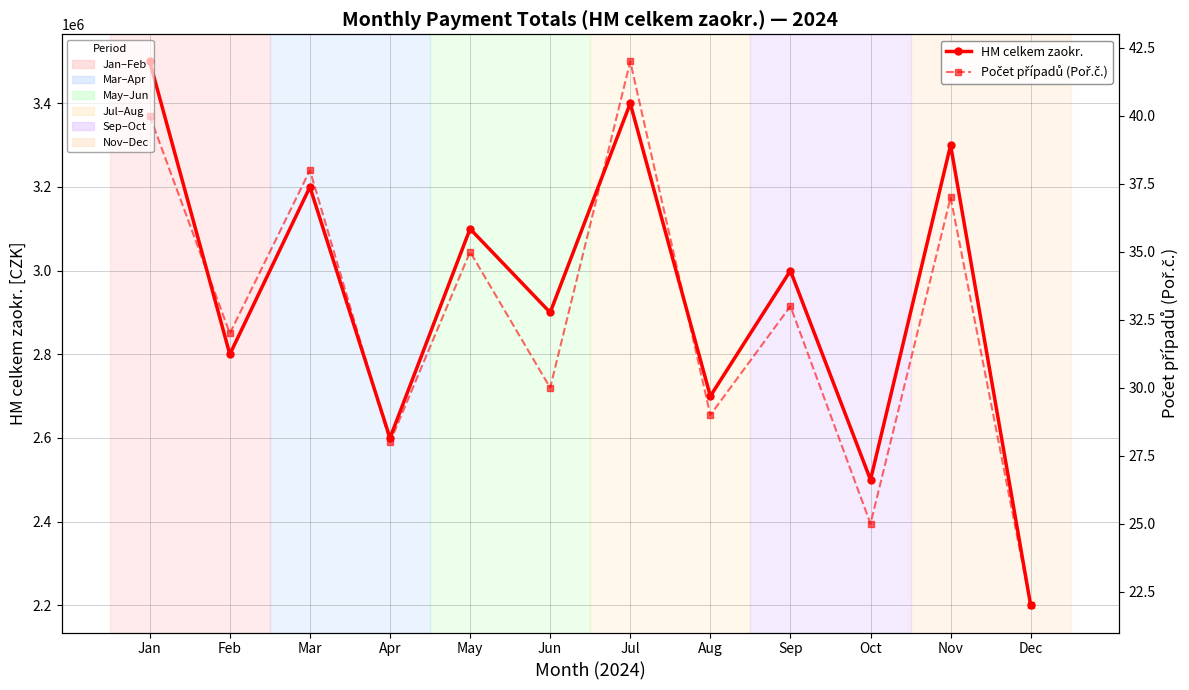

Between Apr and May, which series saw the biggest shift?

HM celkem zaokr.